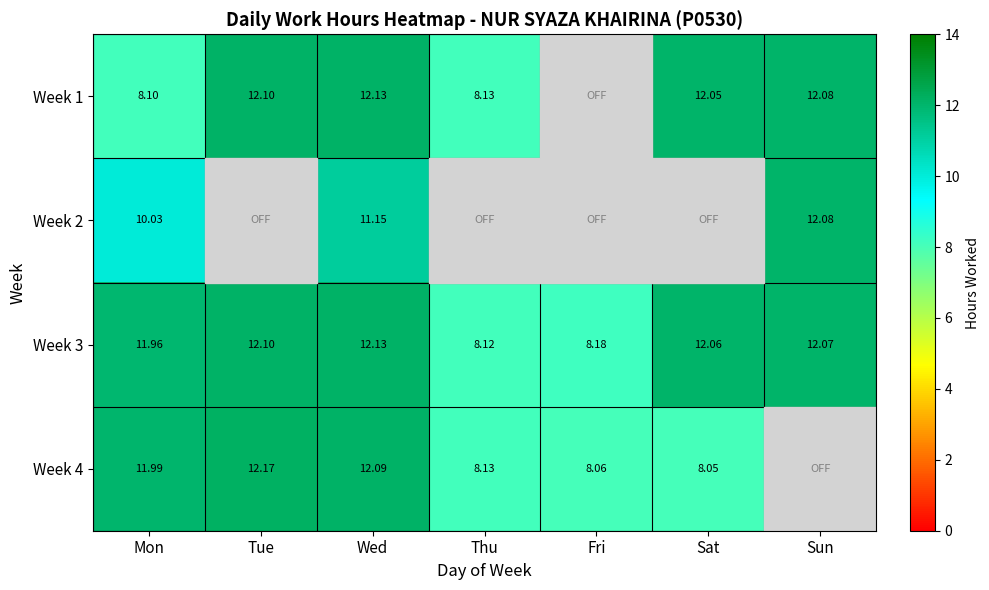

At which label does Week 3 reach its peak?

Wed